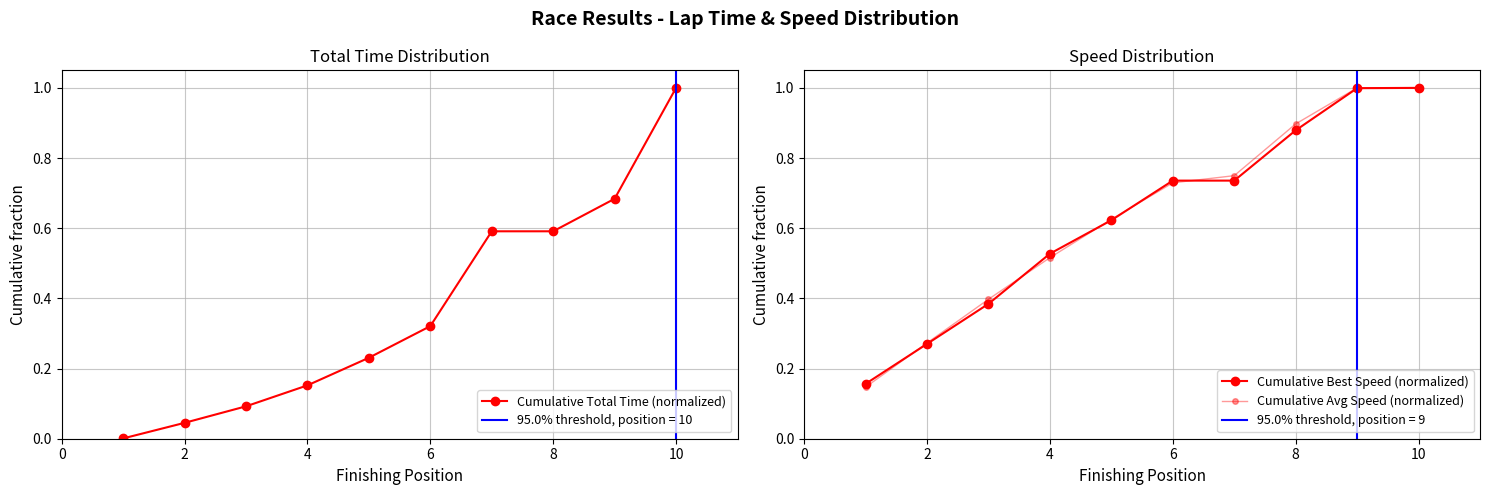

True or false: Cumulative Avg Speed (normalized) has a value of 0.1 at 2.

False